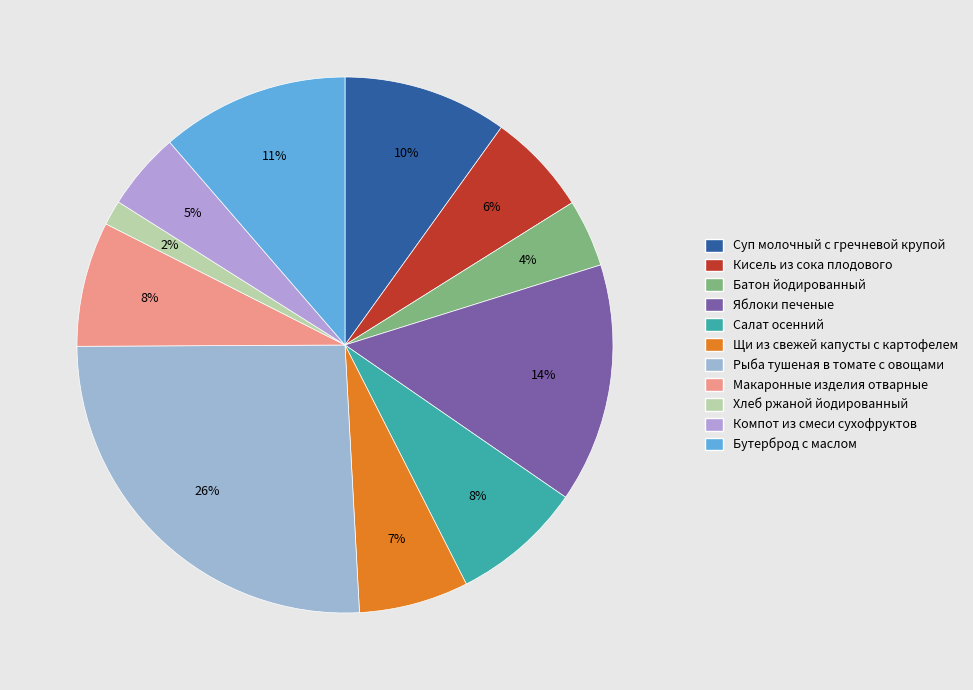

Approximately how many times larger is the value at Салат осенний compared to Компот из смеси сухофруктов?

1.7